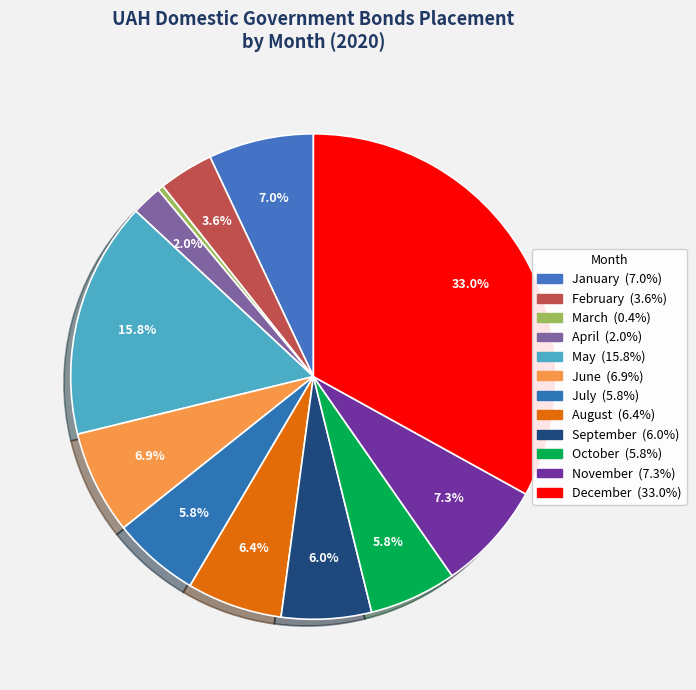

How much of the chart is everything except October?

94.2%